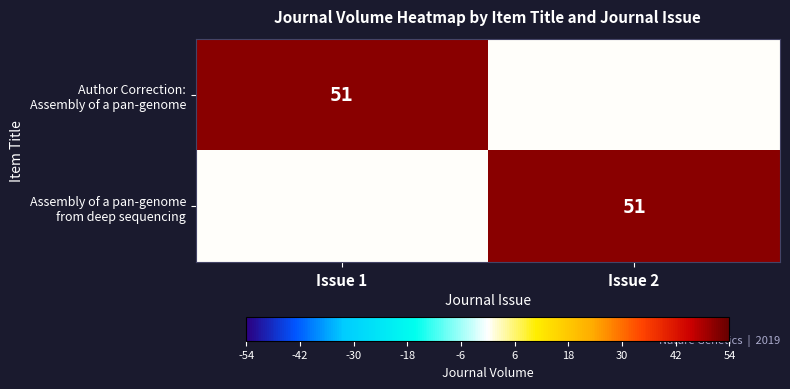

Is it true that Author Correction: Assembly of a pan-genome equals 70 at Issue 1?

False